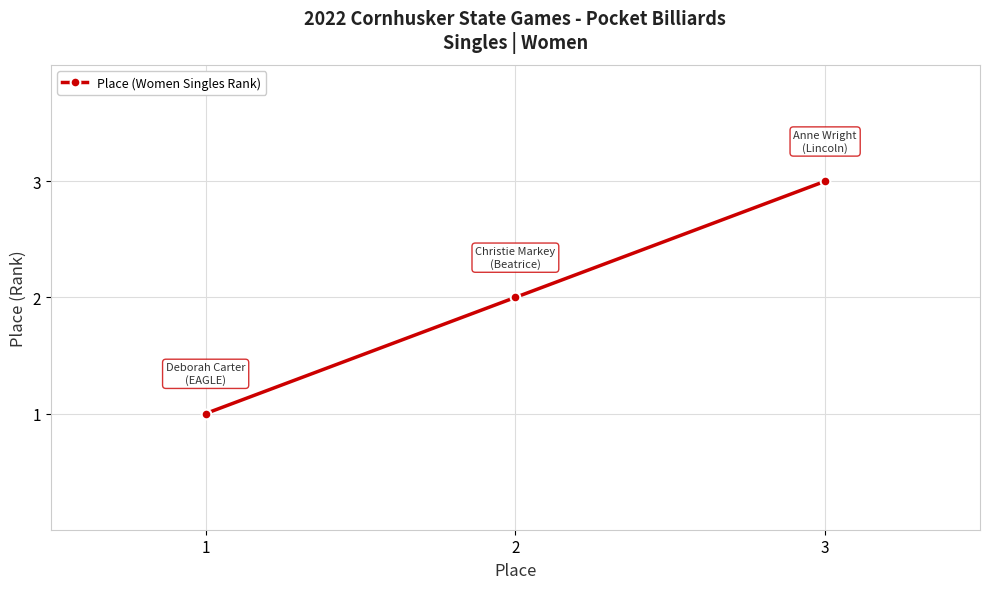

Count the number of data series in this chart.

1